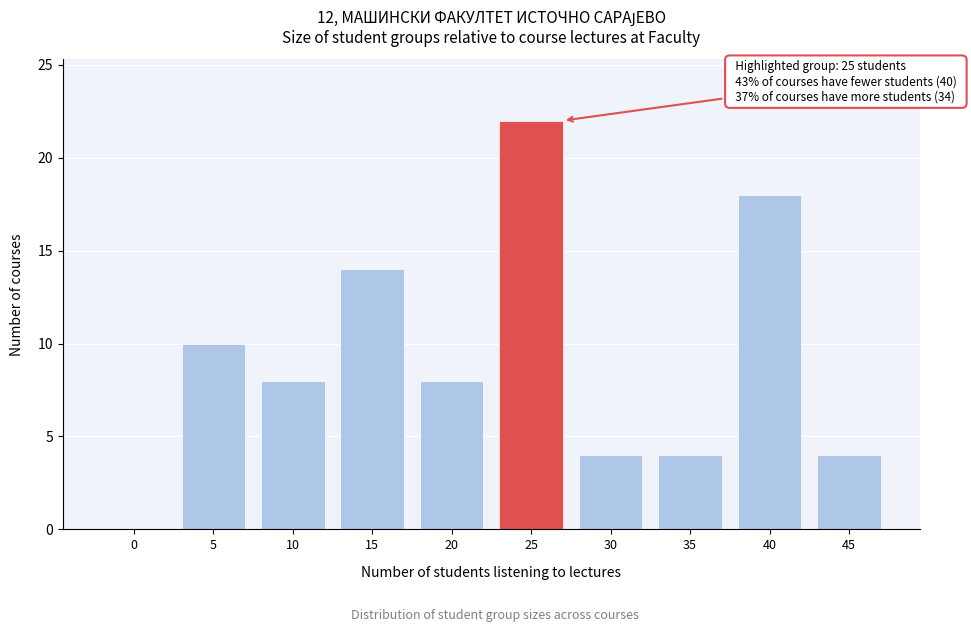

Reading left to right, extract all data points from this chart.

0=0	5=10	10=8	15=14	20=8	25=22	30=4	35=4	40=18	45=4